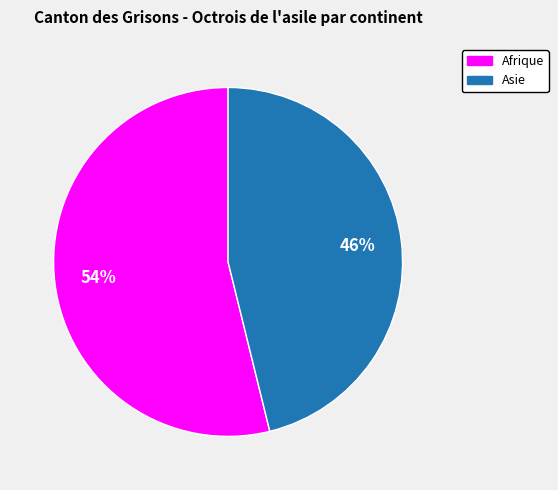

Does any single category account for the majority?

Yes